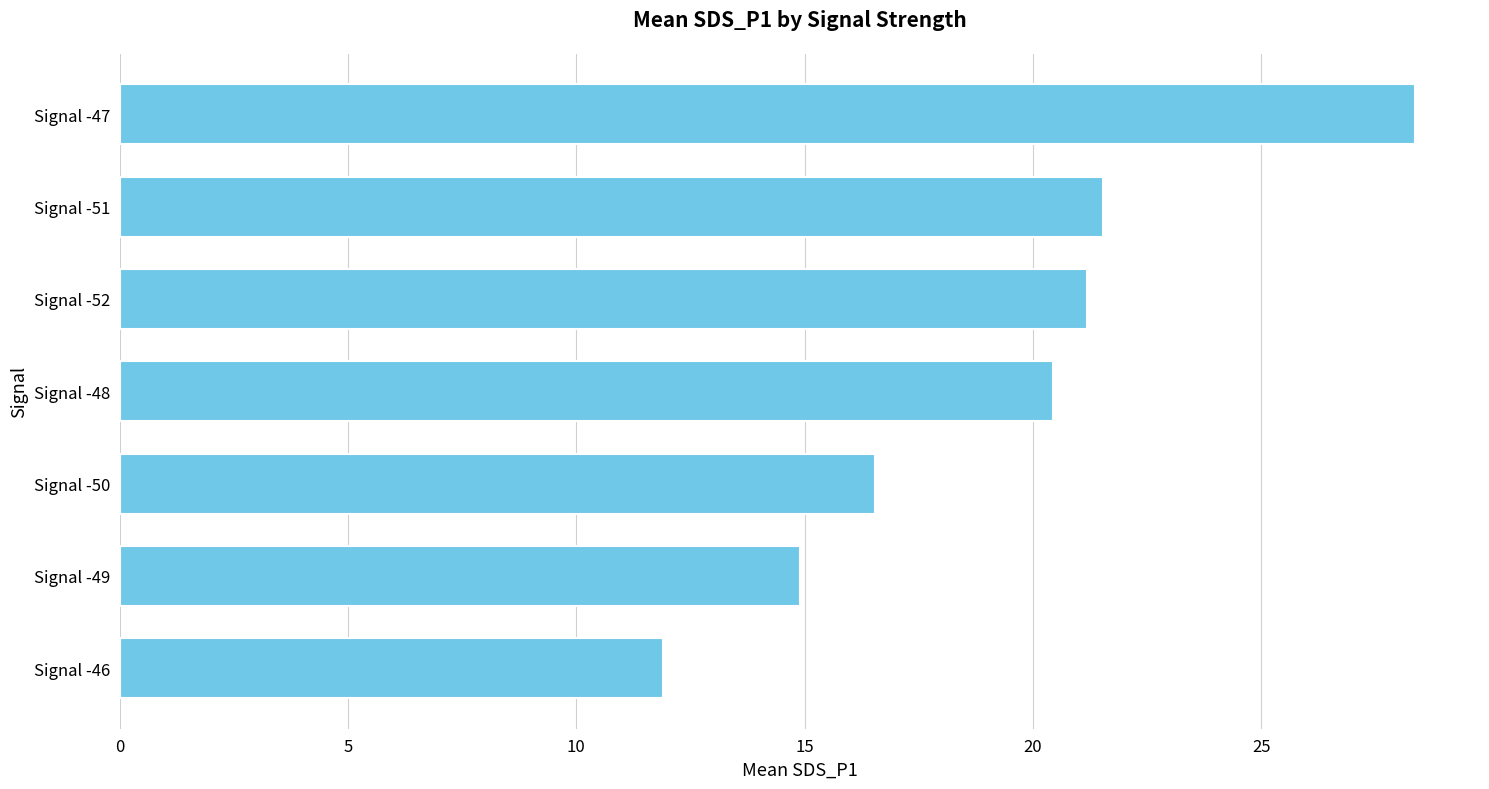

What is the average value?

19.3